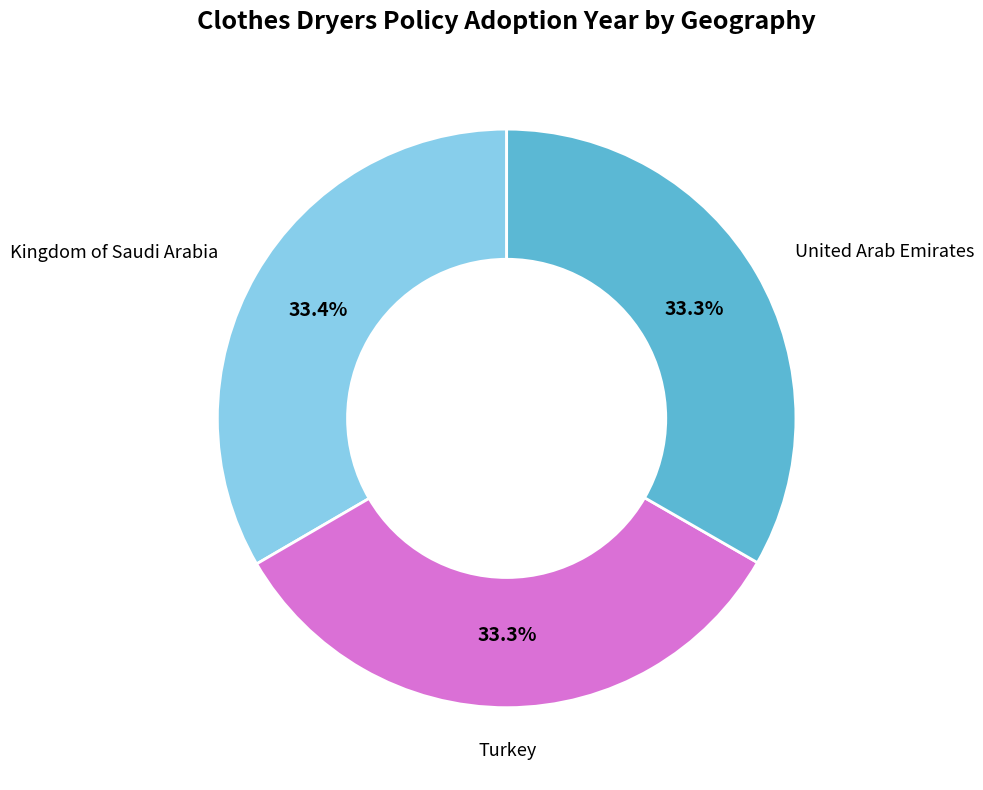

Is it true that Turkey is 27% of the pie?

False